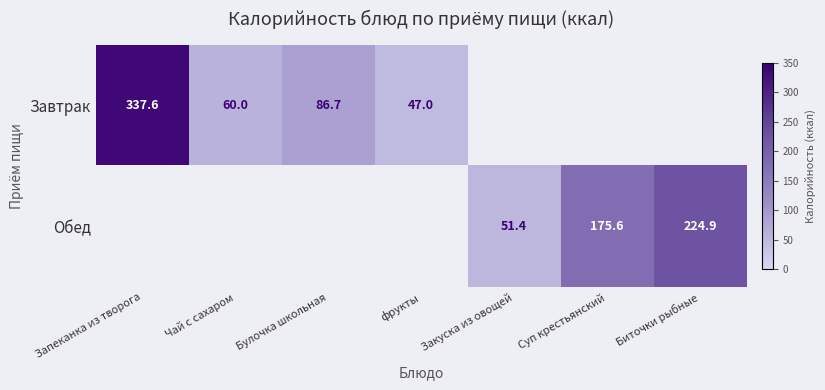

True or false: Обед has a value of 51.4 at Закуска из овощей.

True